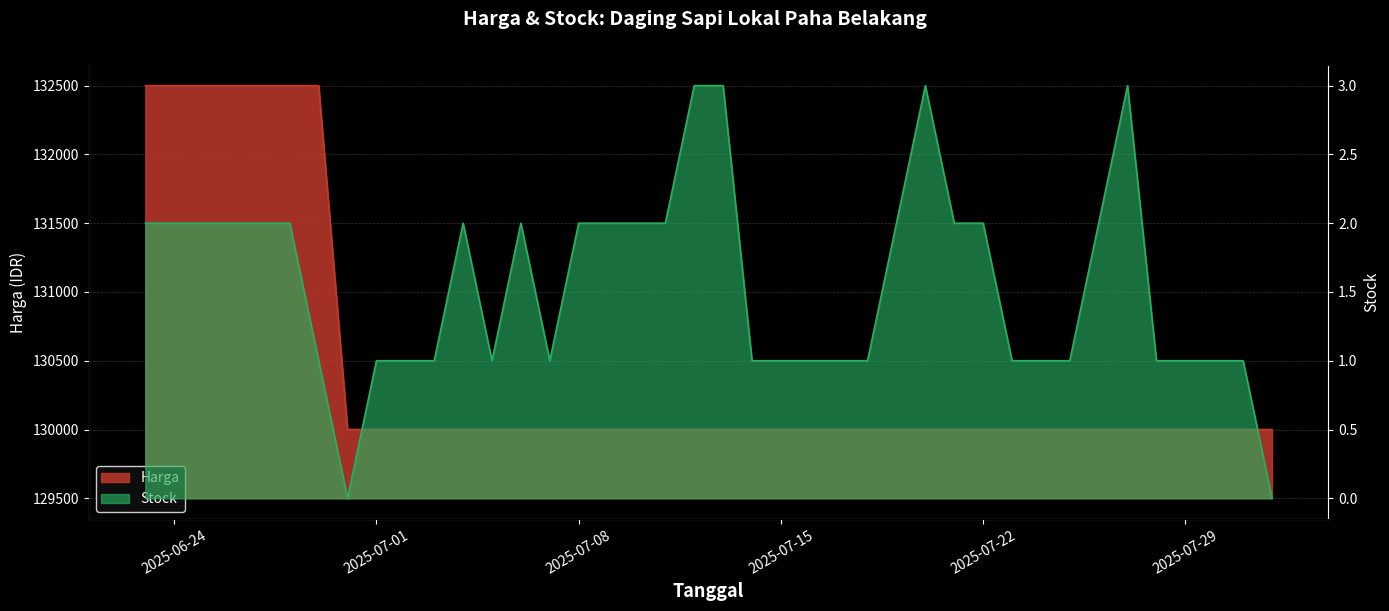

What are all the series names shown in the legend?

Harga, Stock